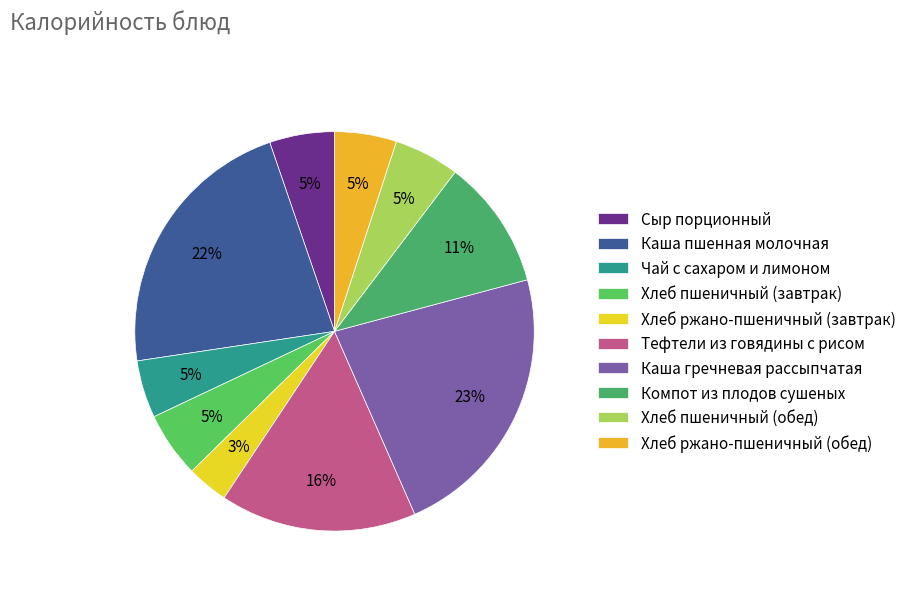

Combined, what portion of the pie is Сыр порционный and Хлеб пшеничный (завтрак)?

10.6%